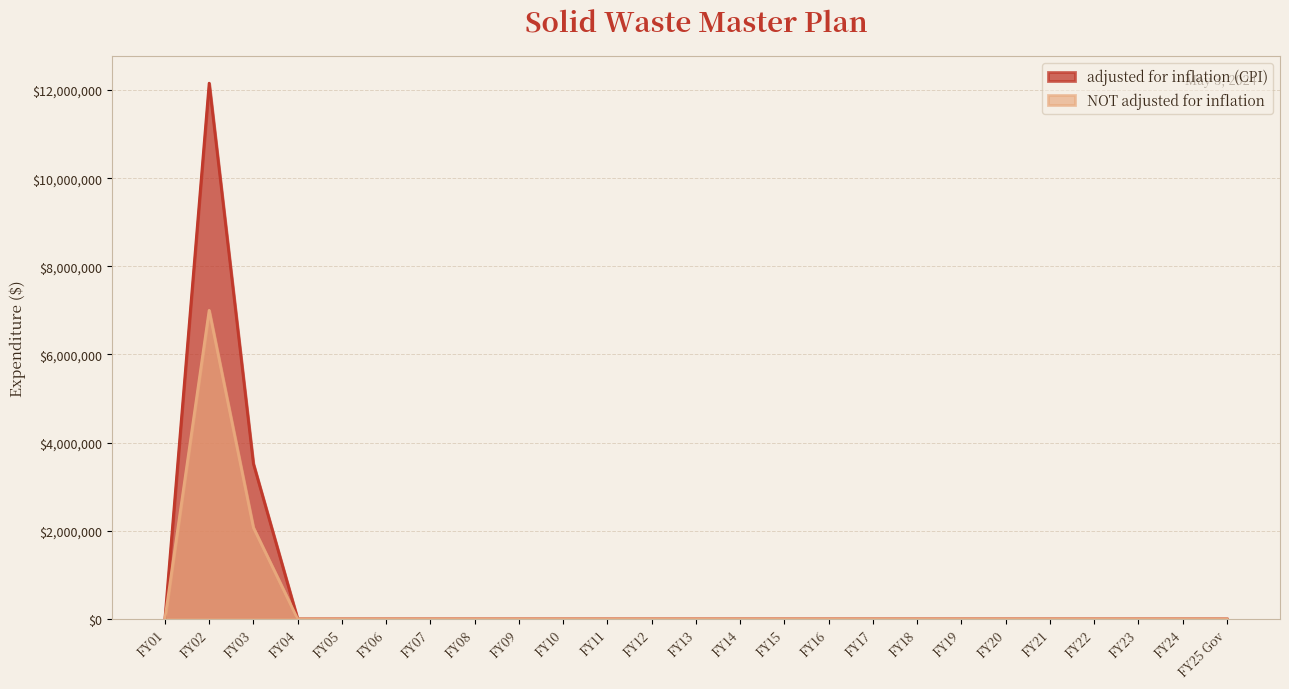

The value of NOT adjusted for inflation at FY04 is -4299443. True or false?

False